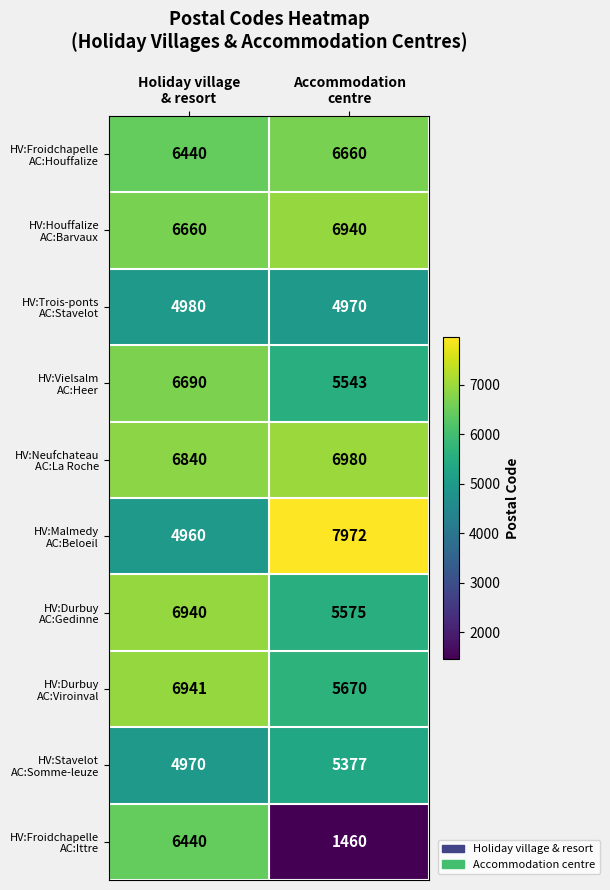

What is the minimum value shown in the chart?

1460